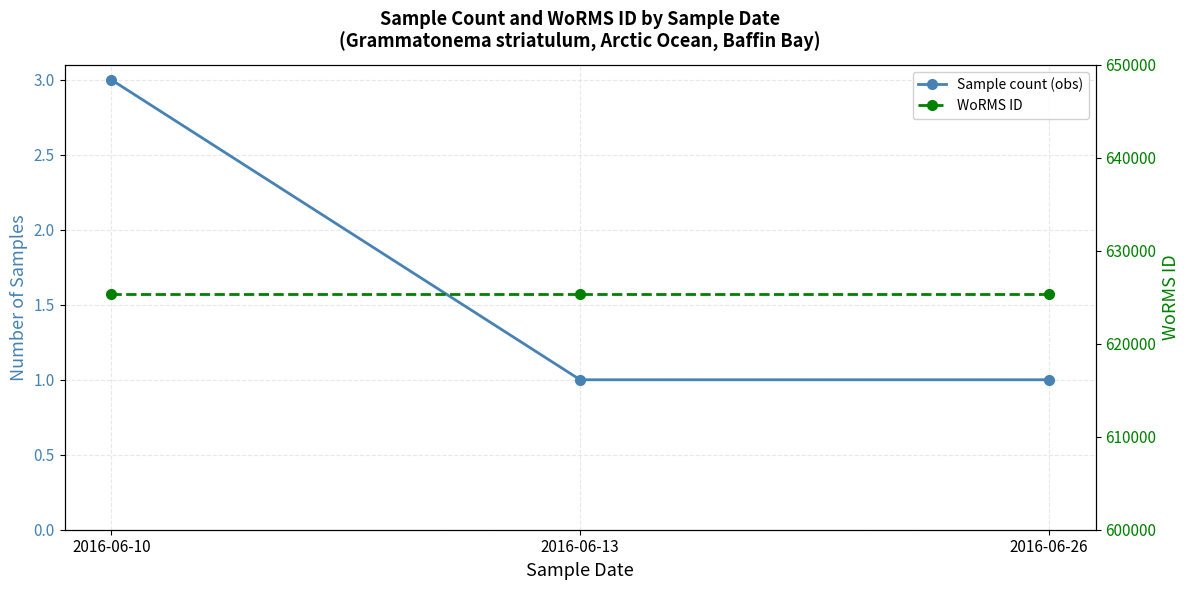

What is the difference between the highest and lowest values at 2016-06-10?

625375